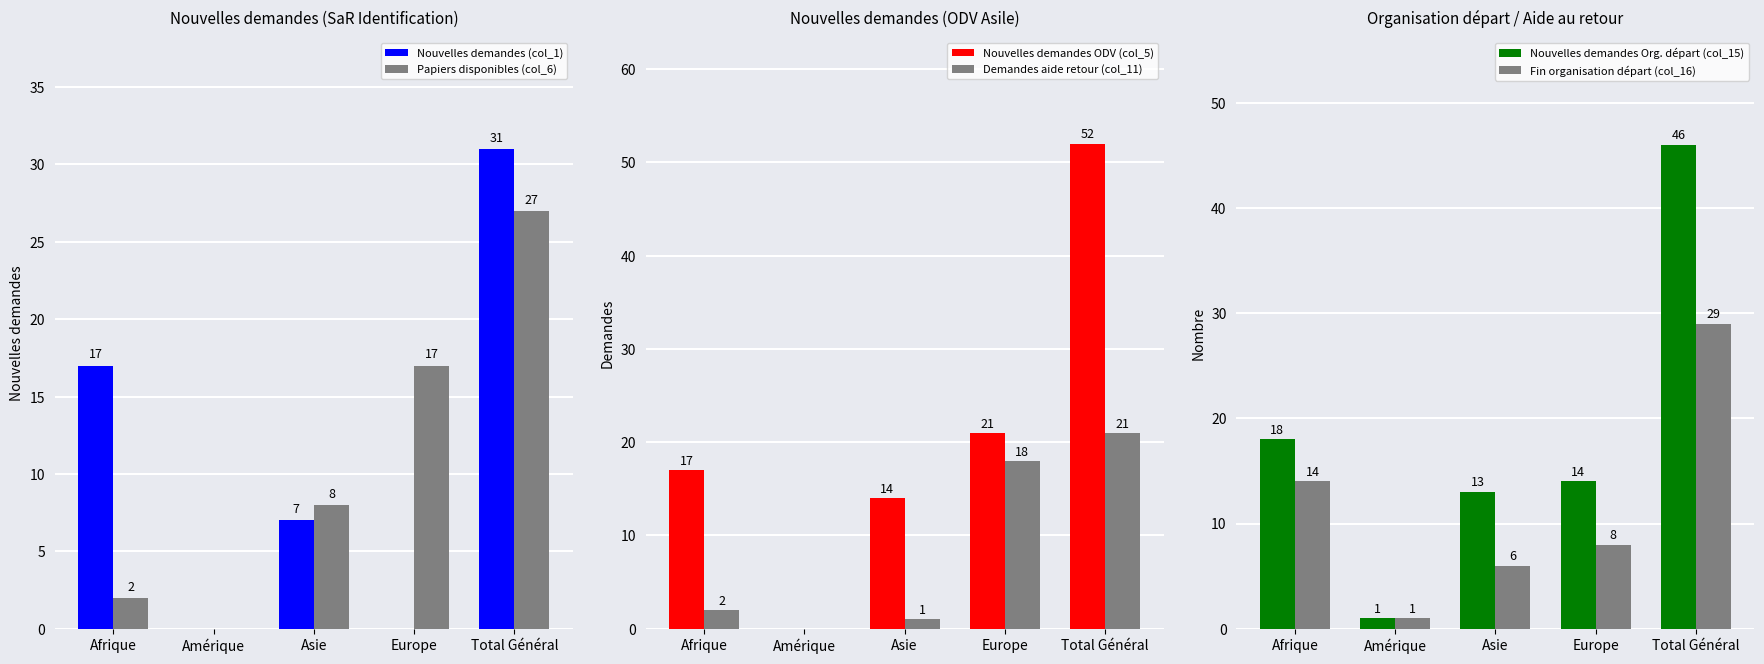

What is the maximum value shown in the chart?

52